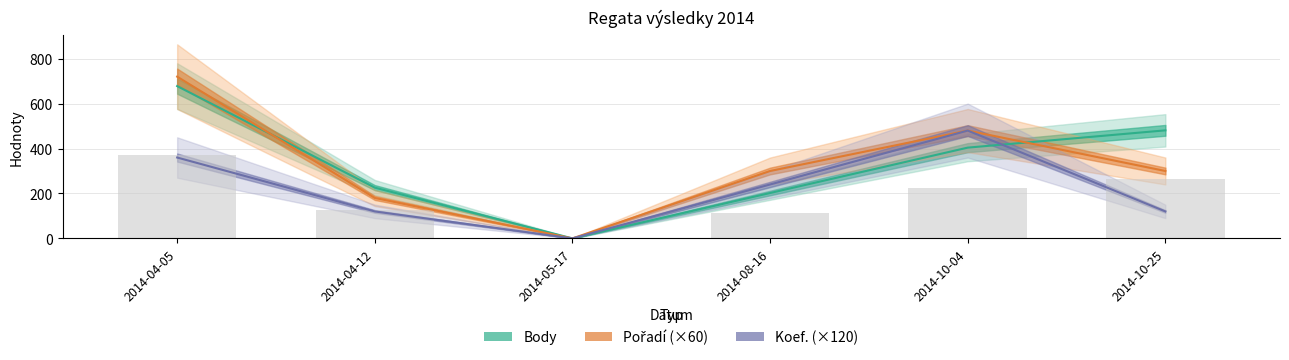

What is the sum of the Body values at 2014-04-12 and 2014-10-04?

630